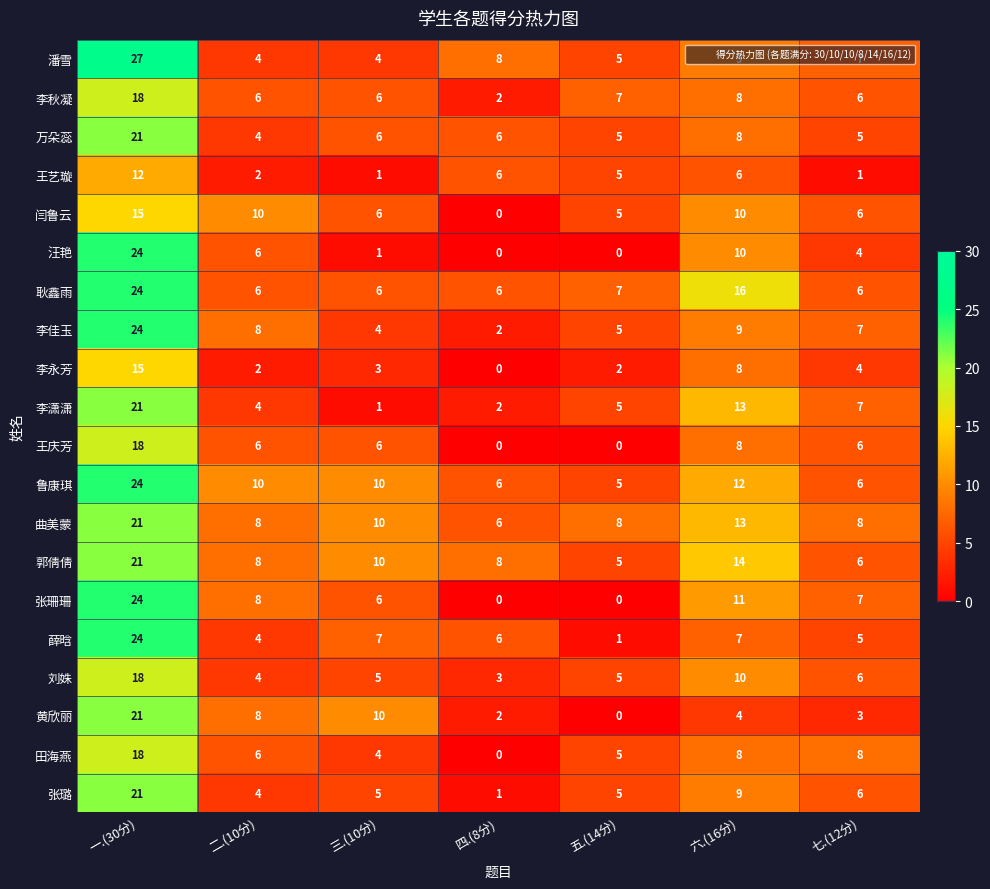

The 刘姝 series shows 3 at 三.(10分). True or false?

False